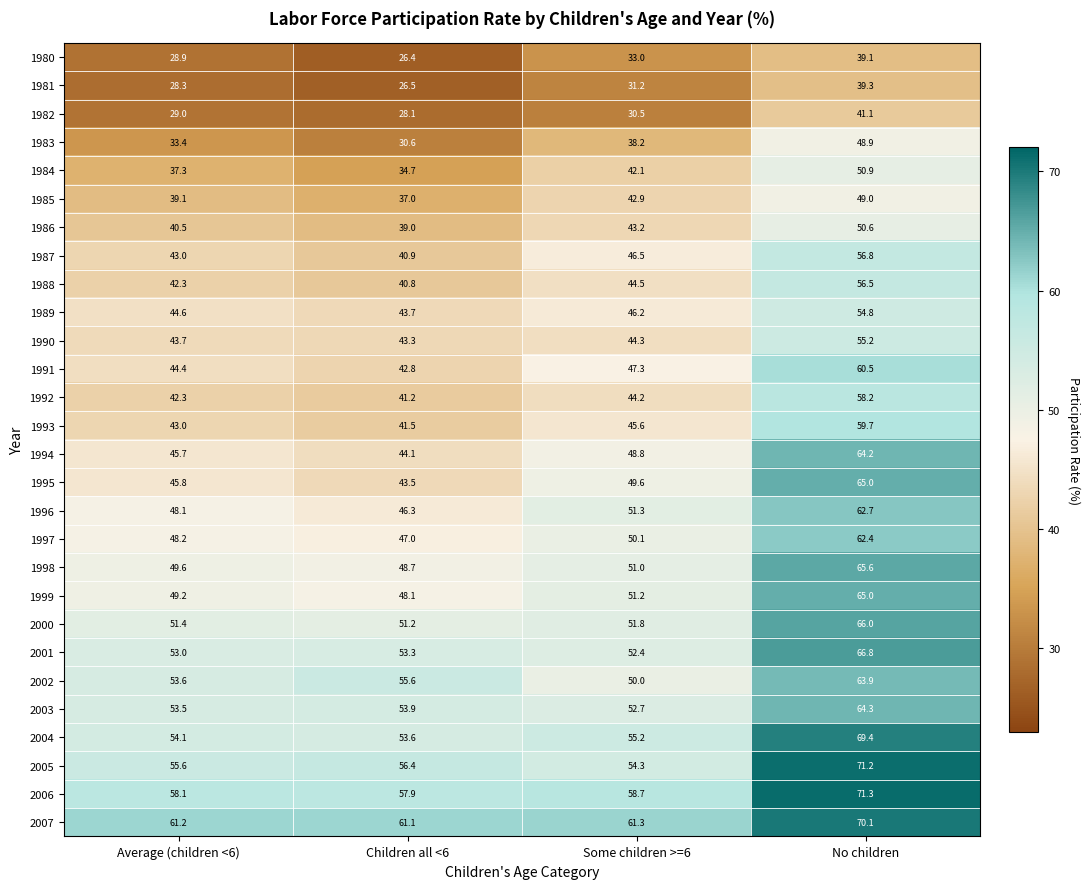

The value of 2001 at No children is 66.8. True or false?

True